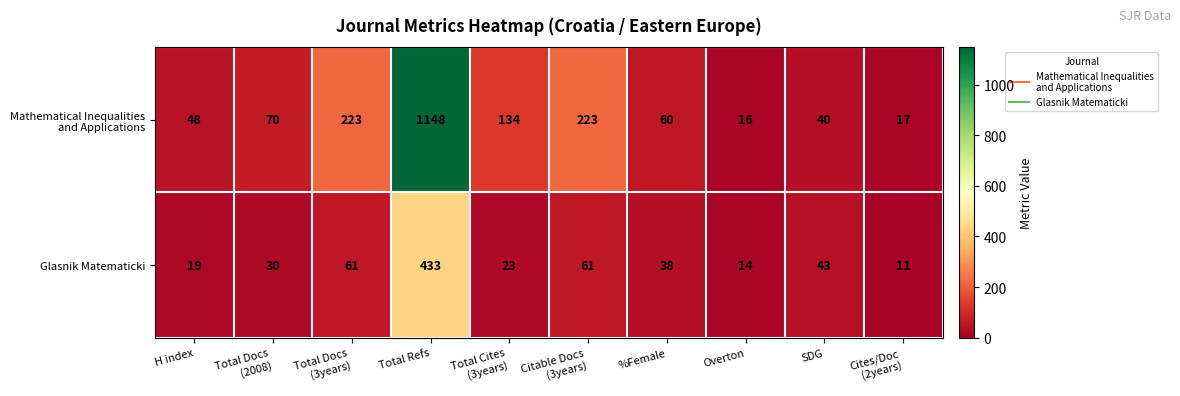

What is the lowest value of the Glasnik Matematicki series?

11